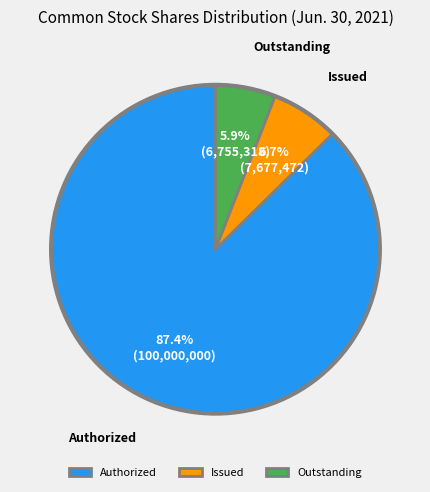

Rank the categories by value from highest to lowest.

Authorized, Issued, Outstanding